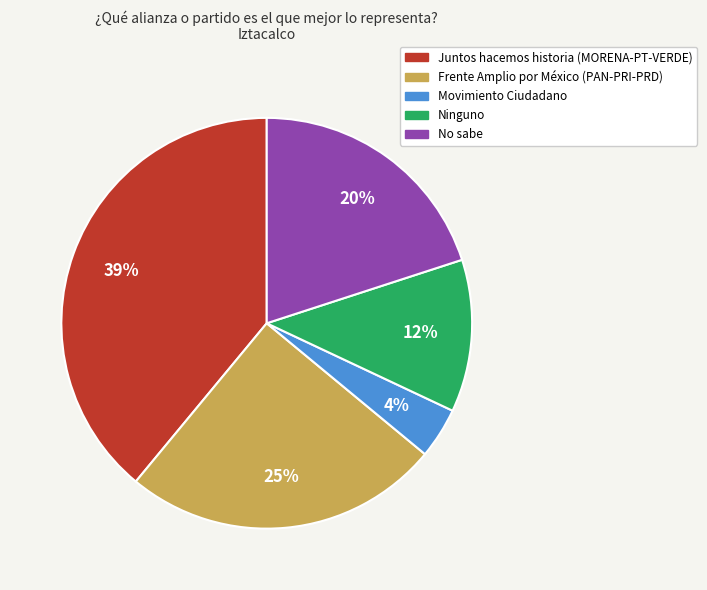

Do Juntos hacemos historia (MORENA-PT-VERDE) and No sabe together represent more than half of the pie?

Yes